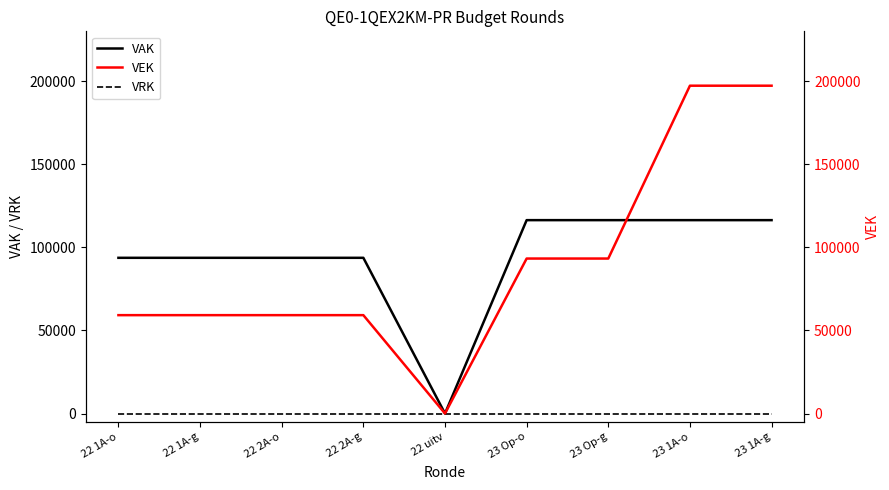

Read the VEK value at 23 Op-o.

93260